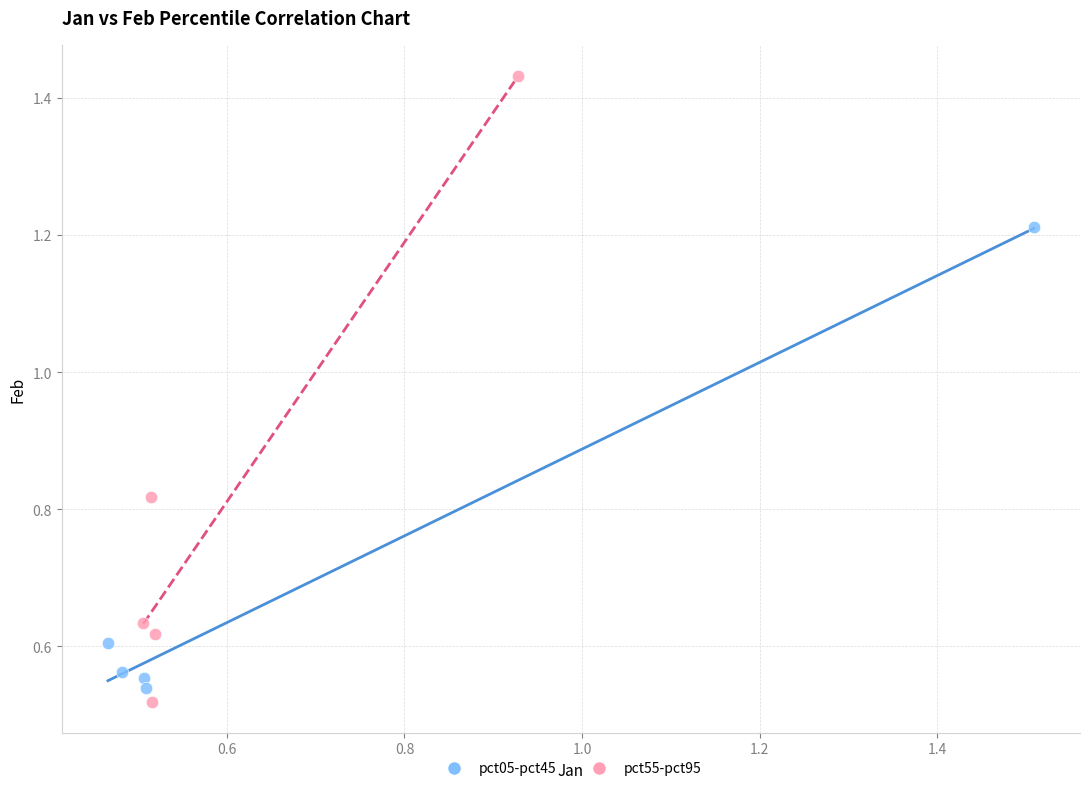

Which series contains the highest Y value?

pct55-pct95